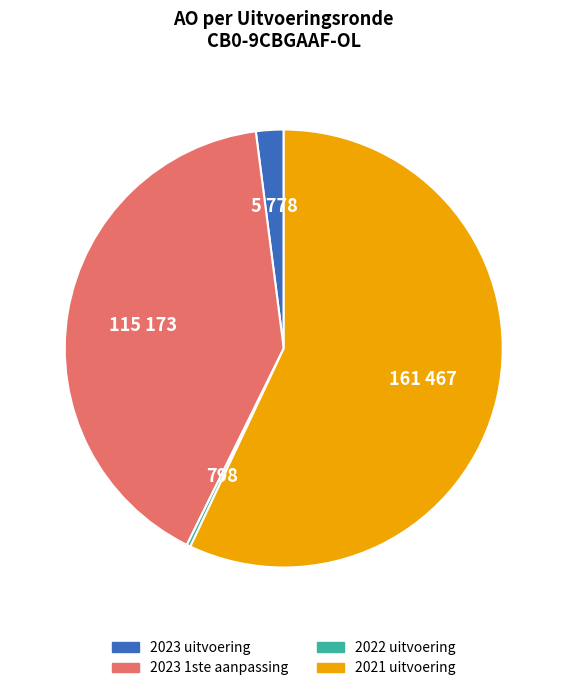

What is the largest slice in the pie chart?

2021 uitvoering